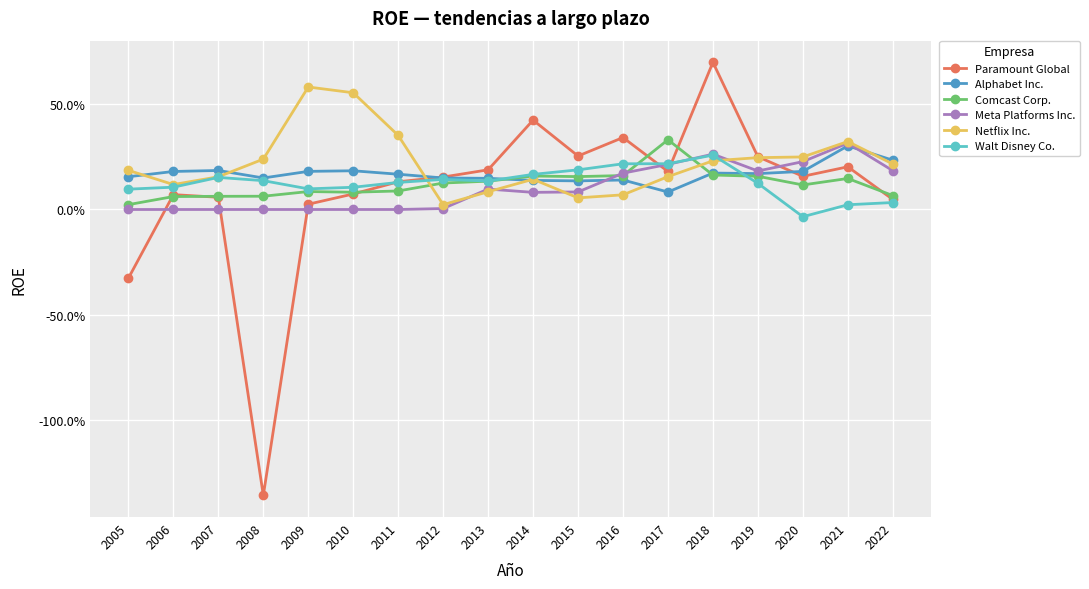

Which series ends up on top after the final intersection of Netflix Inc. and Walt Disney Co.?

Netflix Inc.